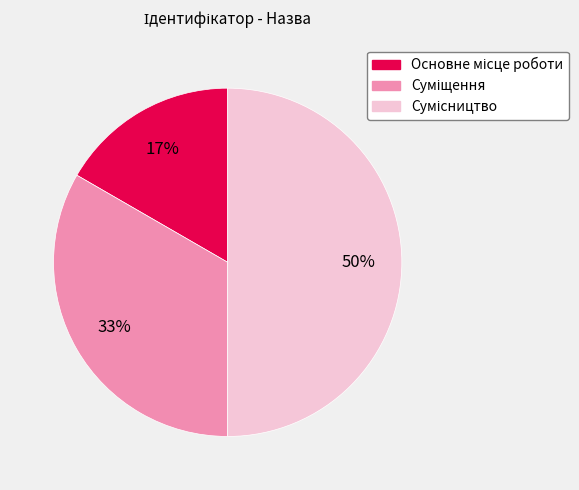

To the nearest percent, what is the average slice percentage?

33%